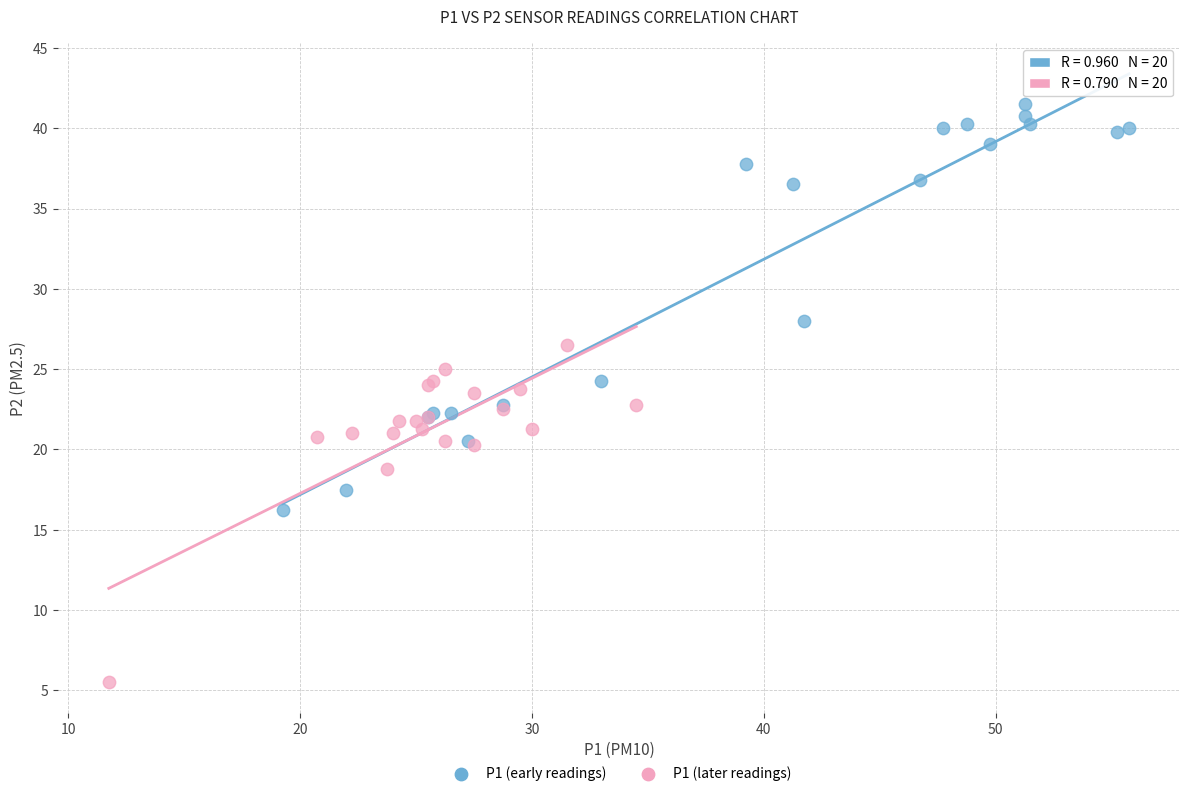

Which series reaches the minimum Y coordinate?

P1 (later readings)